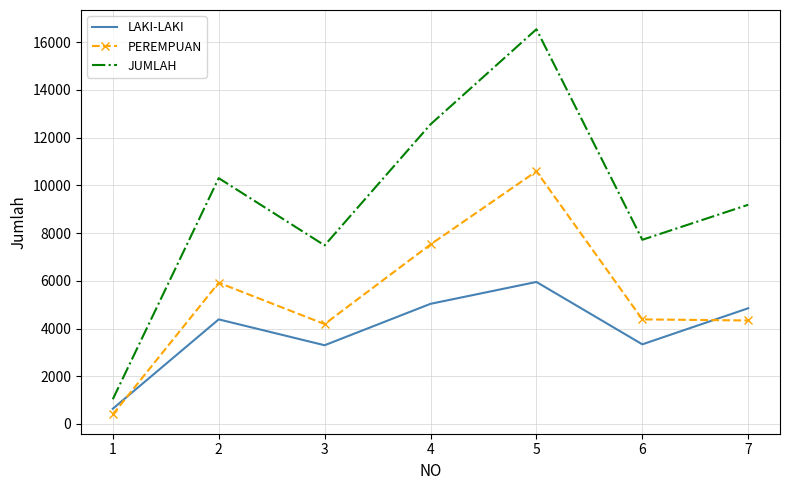

Which series has the largest range (max minus min)?

JUMLAH